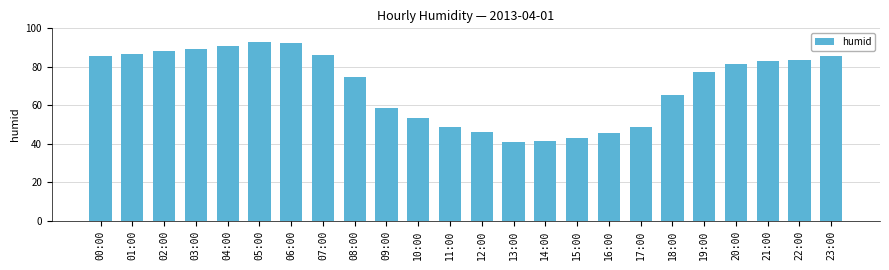

The value at 18:00 is 65.3. True or false?

True